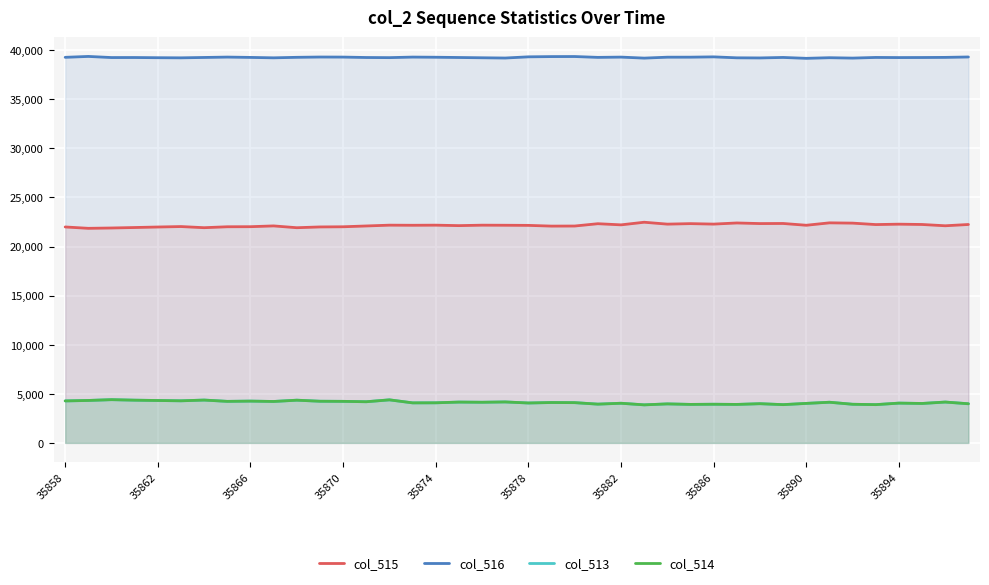

True or false: col_516 and col_514 cross at least once.

False